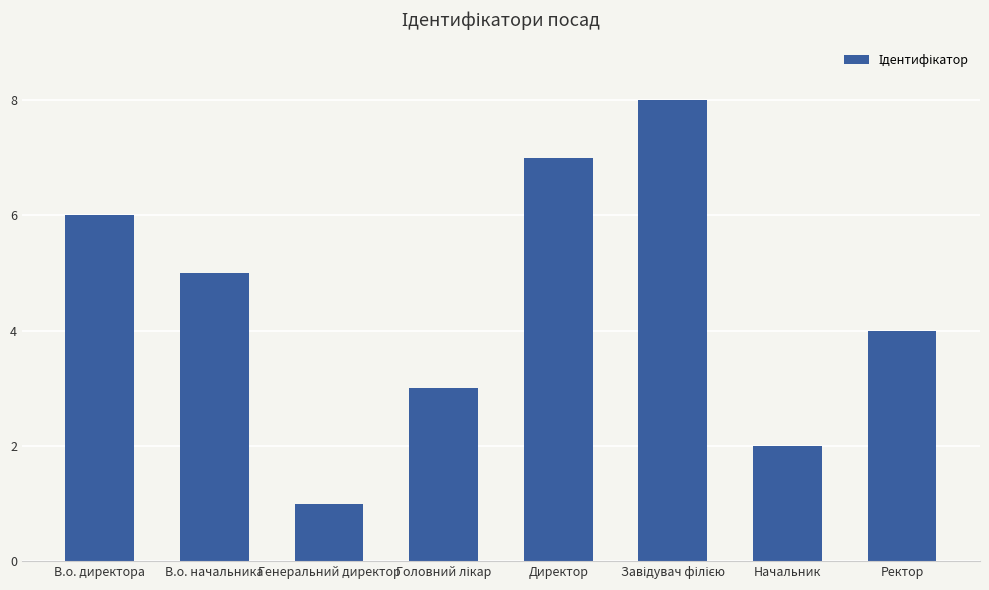

What is the difference between the maximum and second lowest values?

6